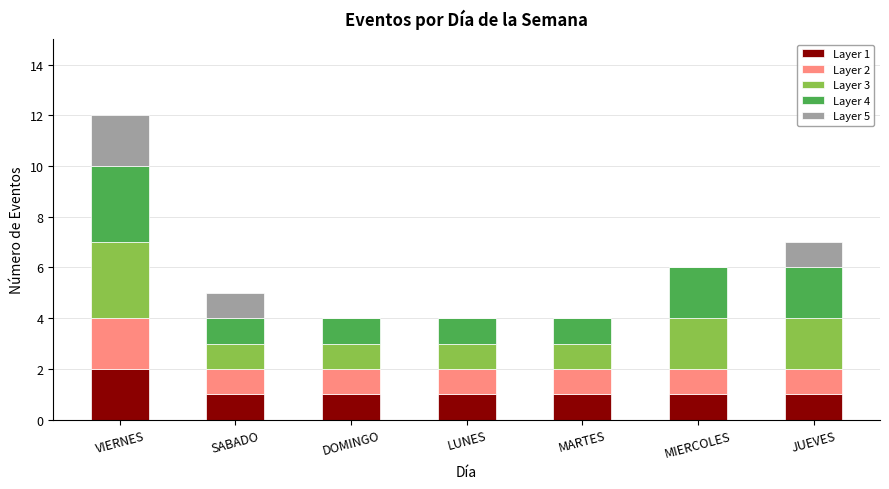

At which label does Layer 1 reach its peak?

VIERNES